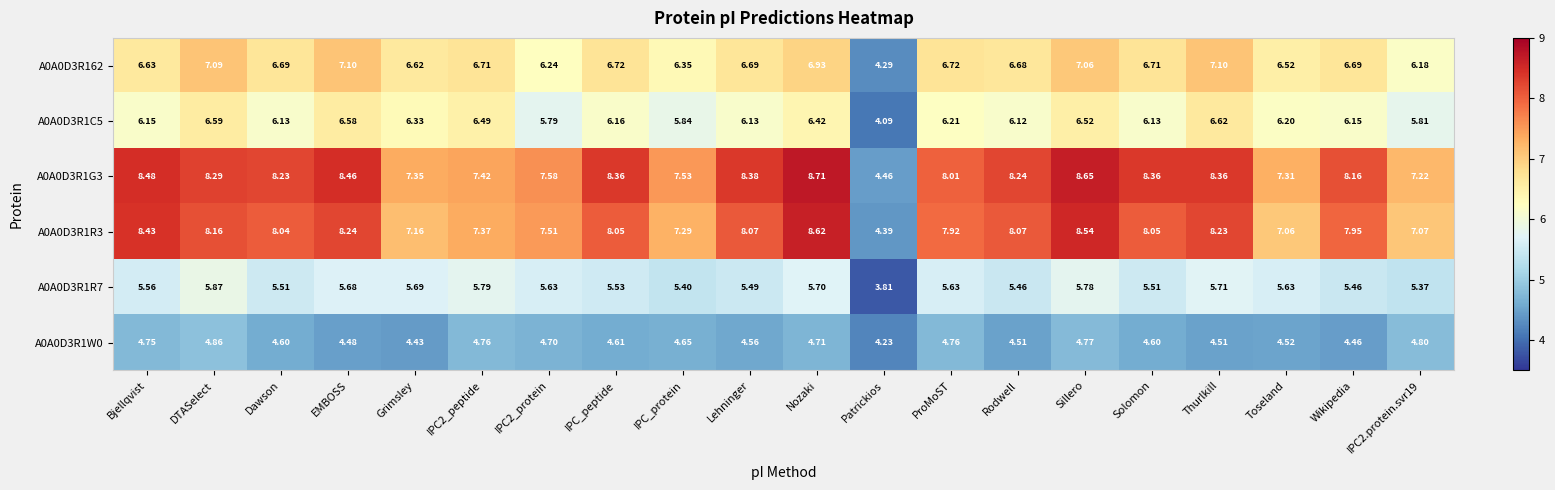

At which category is the sum across all series the highest?

Sillero